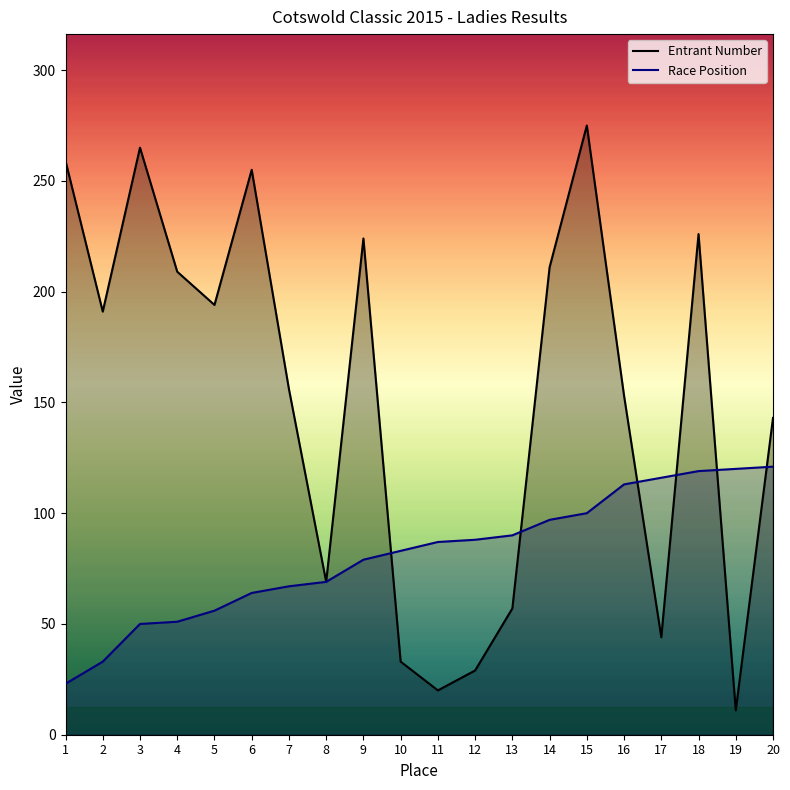

Reading left to right, what are all the values shown in this chart?

Entrant Number: 1=259	2=191	3=265	4=209	5=194	6=255	7=156	8=69	9=224	10=33	11=20	12=29	13=57	14=211	15=275	16=153	17=44	18=226	19=11	20=143
Race Position: 1=23	2=33	3=50	4=51	5=56	6=64	7=67	8=69	9=79	10=83	11=87	12=88	13=90	14=97	15=100	16=113	17=116	18=119	19=120	20=121